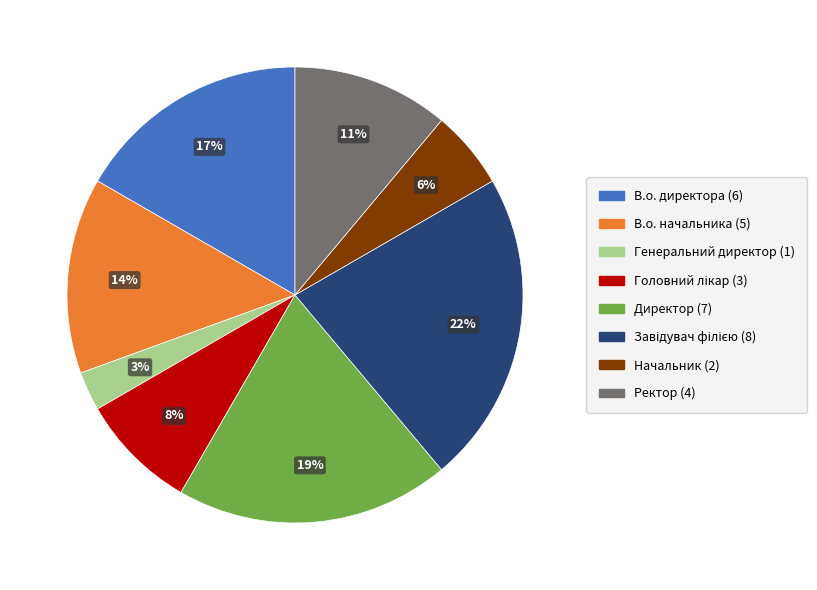

Which category has the smallest portion of the pie?

Генеральний директор